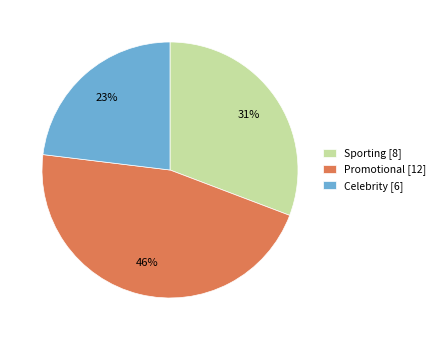

To the nearest percent, what is the combined percentage of Sporting and Promotional?

77%